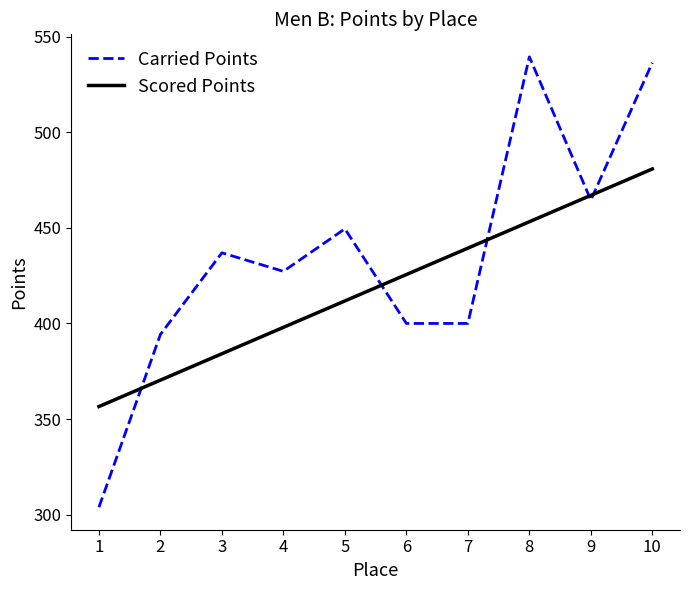

Where is Carried Points nearest to the value 421?

4